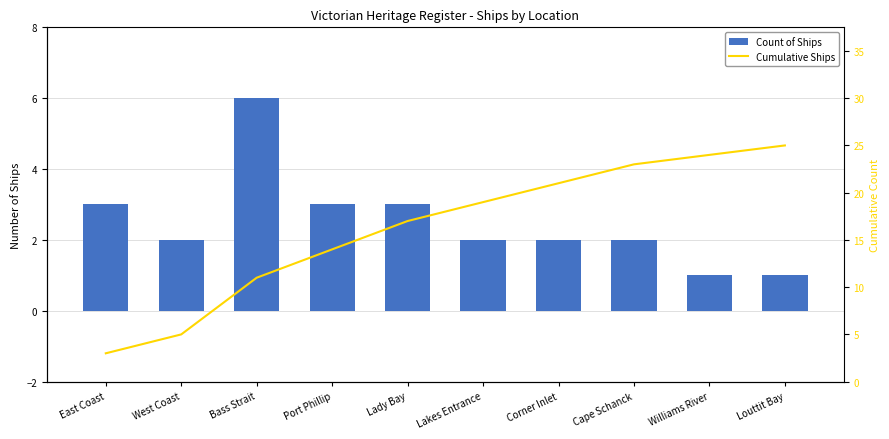

Which series has the widest spread of values?

Cumulative Ships